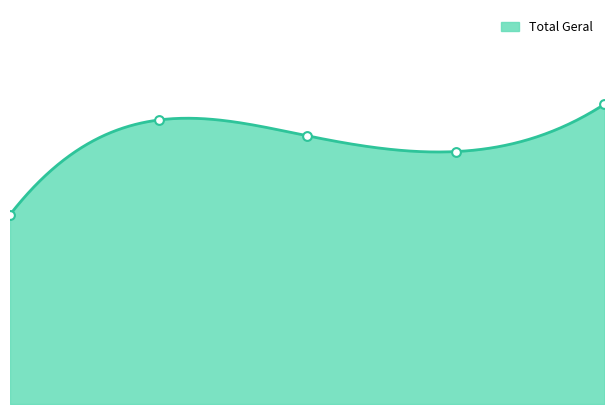

Approximately how many times larger is the value at 2018 compared to 2021?

0.9